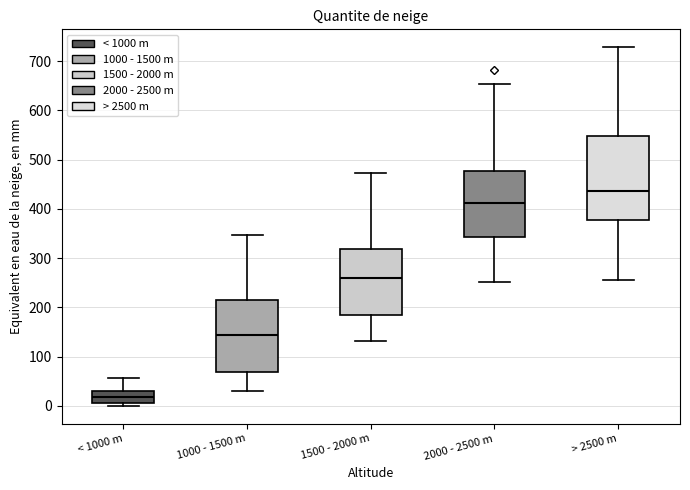

Reading left to right, transcribe this box plot: for each box, give where its median line is, the range the box spans, and where its two whiskers end, as read against the y-axis. The values are not printed on the chart, so give them approximately, as read against the axis.

< 1000 m: median 20, box 10 to 30, whiskers 0 to 60
1000 - 1500 m: median 140, box 70 to 210, whiskers 30 to 350
1500 - 2000 m: median 260, box 180 to 320, whiskers 130 to 470
2000 - 2500 m: median 410, box 340 to 480, whiskers 250 to 650
> 2500 m: median 440, box 380 to 550, whiskers 260 to 730